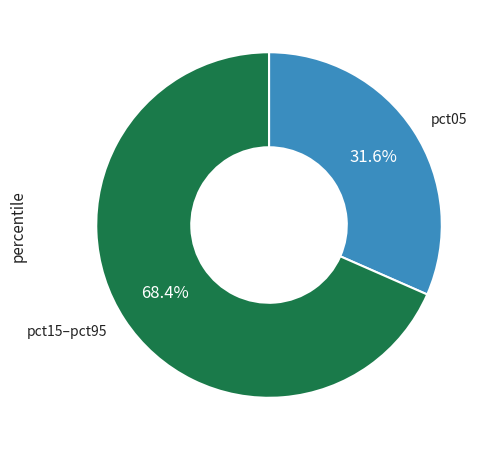

How many slices are in this pie chart?

2